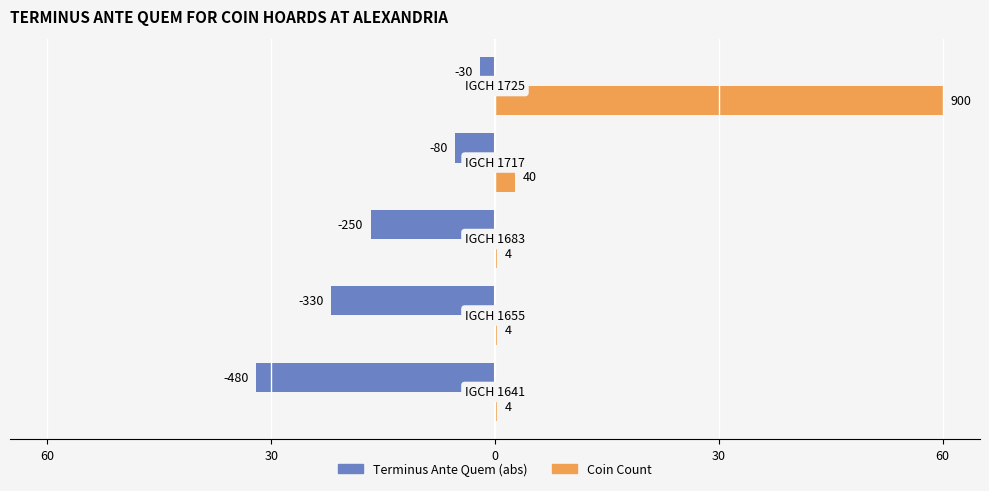

What are all the series names shown in the legend?

Terminus Ante Quem (abs), Coin Count